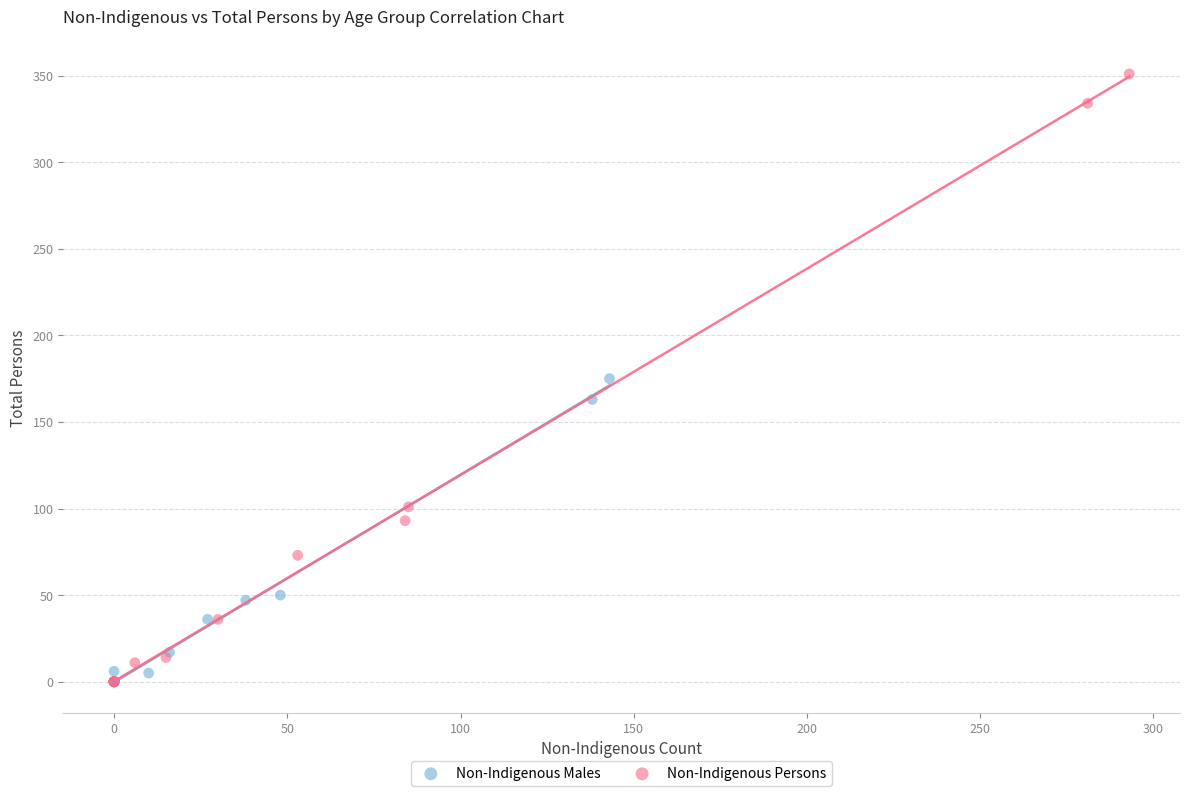

Which series has the widest spread of Y values?

Non-Indigenous Persons